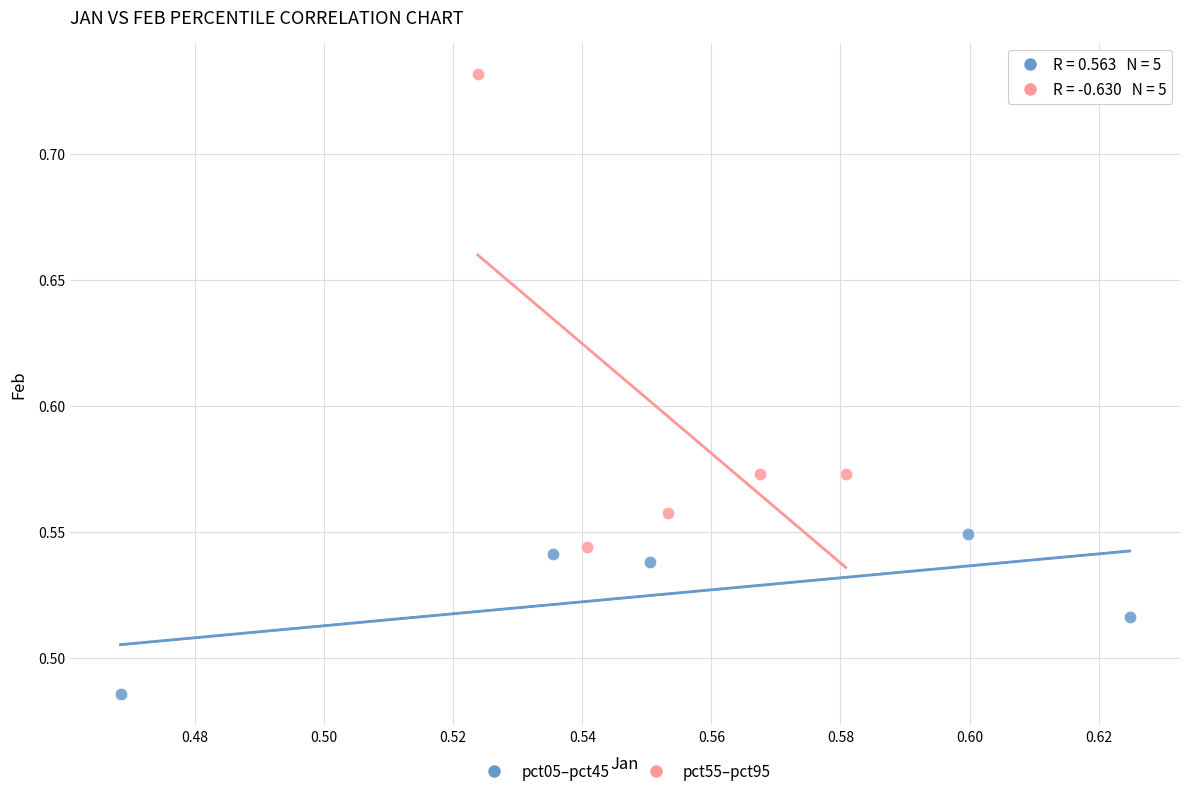

What are all the series names shown in the legend?

pct05–pct45, pct55–pct95